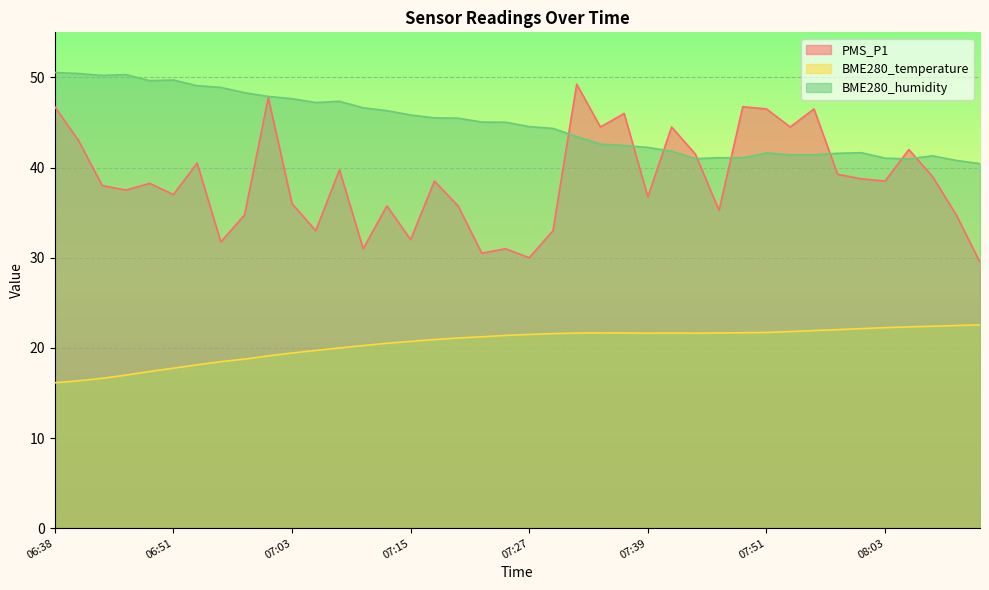

Rank the categories by BME280_humidity value from highest to lowest.

06:38, 06:41, 06:46, 06:43, 06:51, 06:48, 06:53, 06:55, 06:58, 07:00, 07:03, 07:08, 07:05, 07:10, 07:12, 07:15, 07:17, 07:20, 07:22, 07:25, 07:27, 07:29, 07:32, 07:34, 07:37, 07:39, 07:42, 08:01, 07:51, 07:59, 07:56, 07:54, 08:08, 07:46, 07:49, 08:03, 07:44, 08:06, 08:11, 08:13